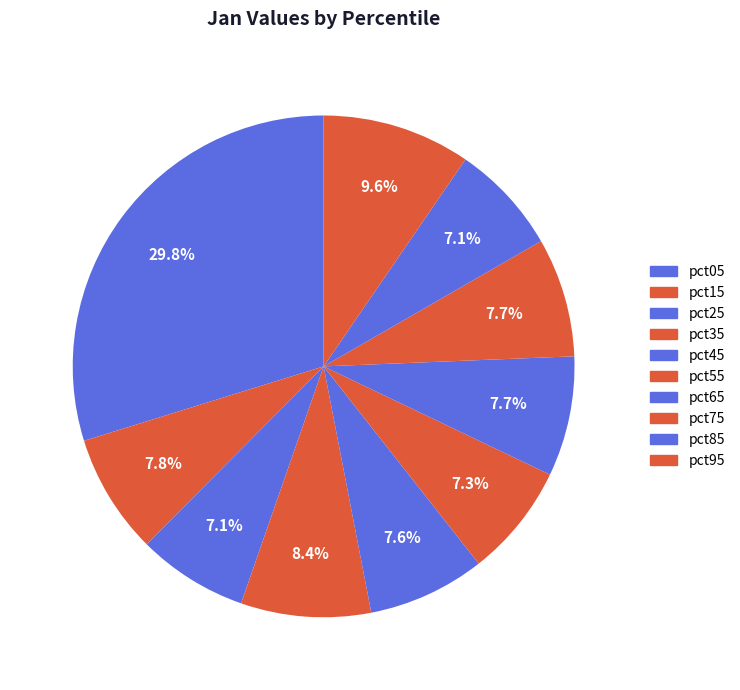

Which has a higher value, pct55 or pct75?

pct75